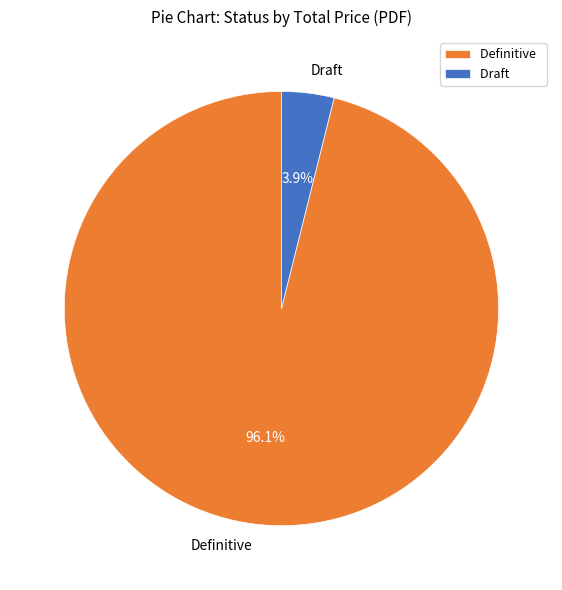

What is the total percentage of Draft and Definitive?

100.0%